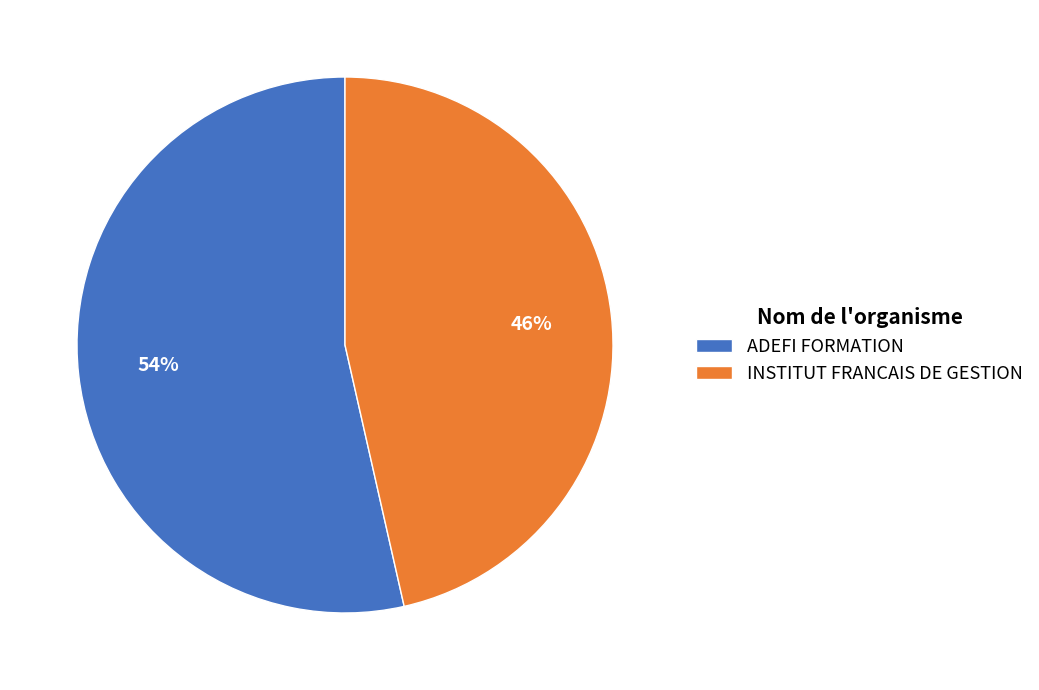

Do INSTITUT FRANCAIS DE GESTION and ADEFI FORMATION together represent more than half of the pie?

Yes